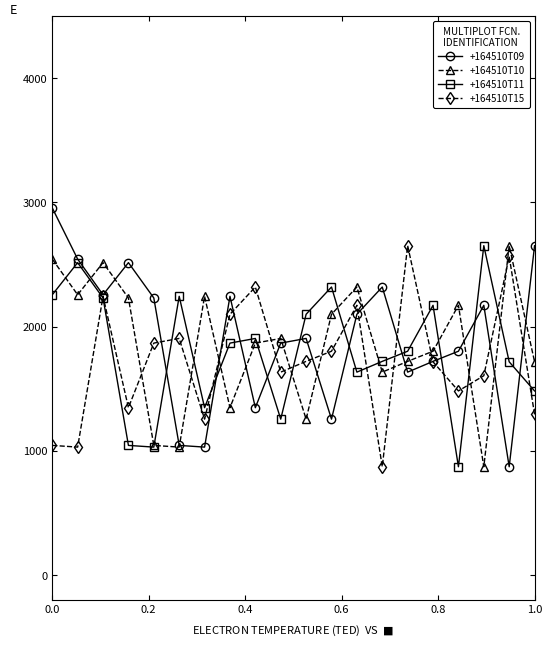

How many lines are shown in the chart?

4